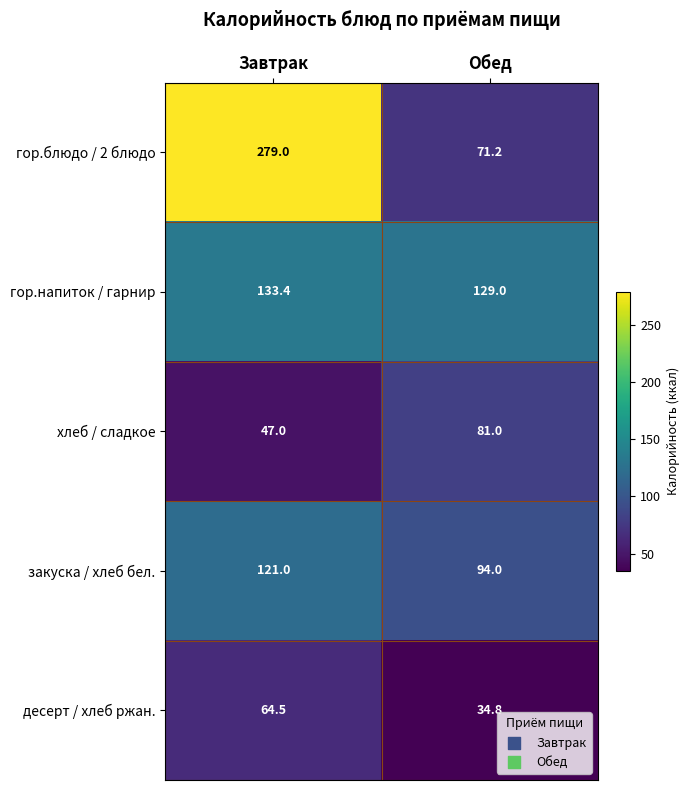

How many series are shown in this chart?

5